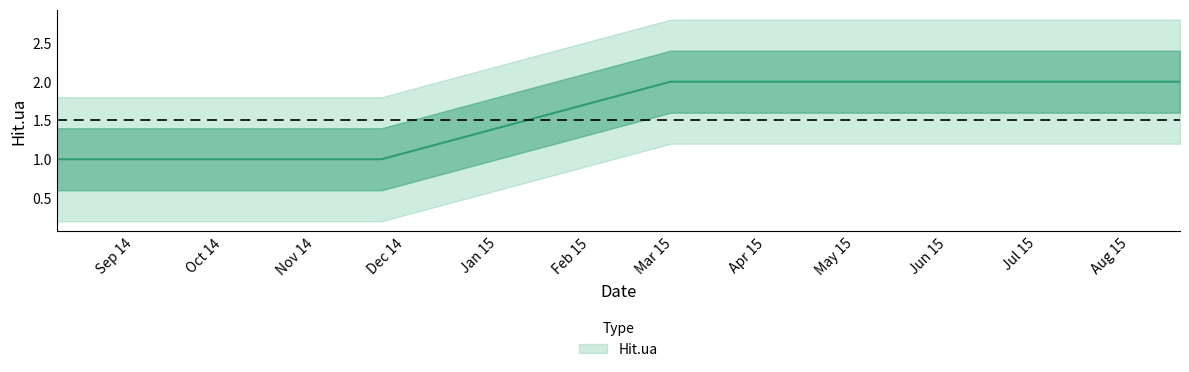

What position from the left is 2014-11-23?

3